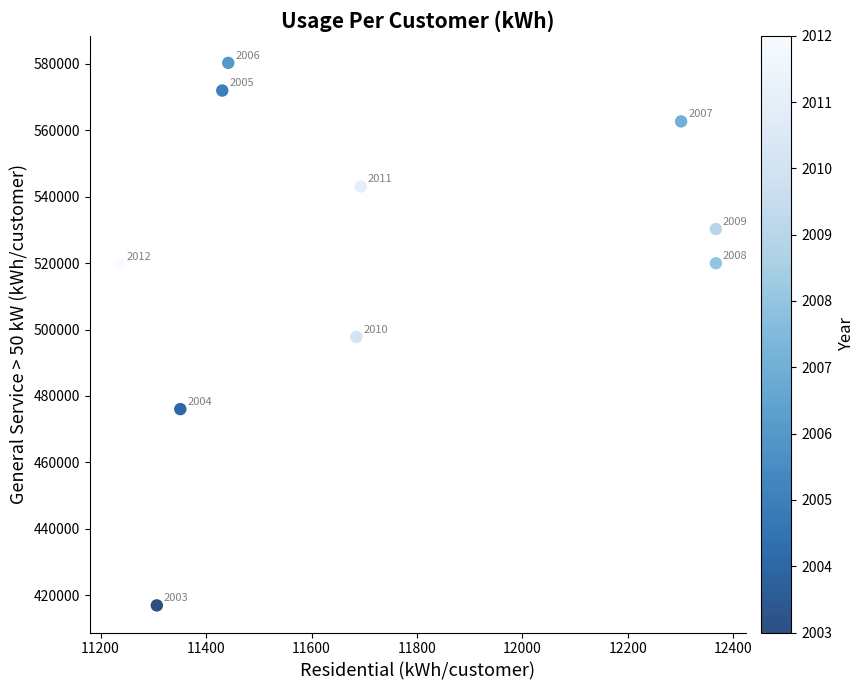

What is the range of X values (max minus min)?

1130.6